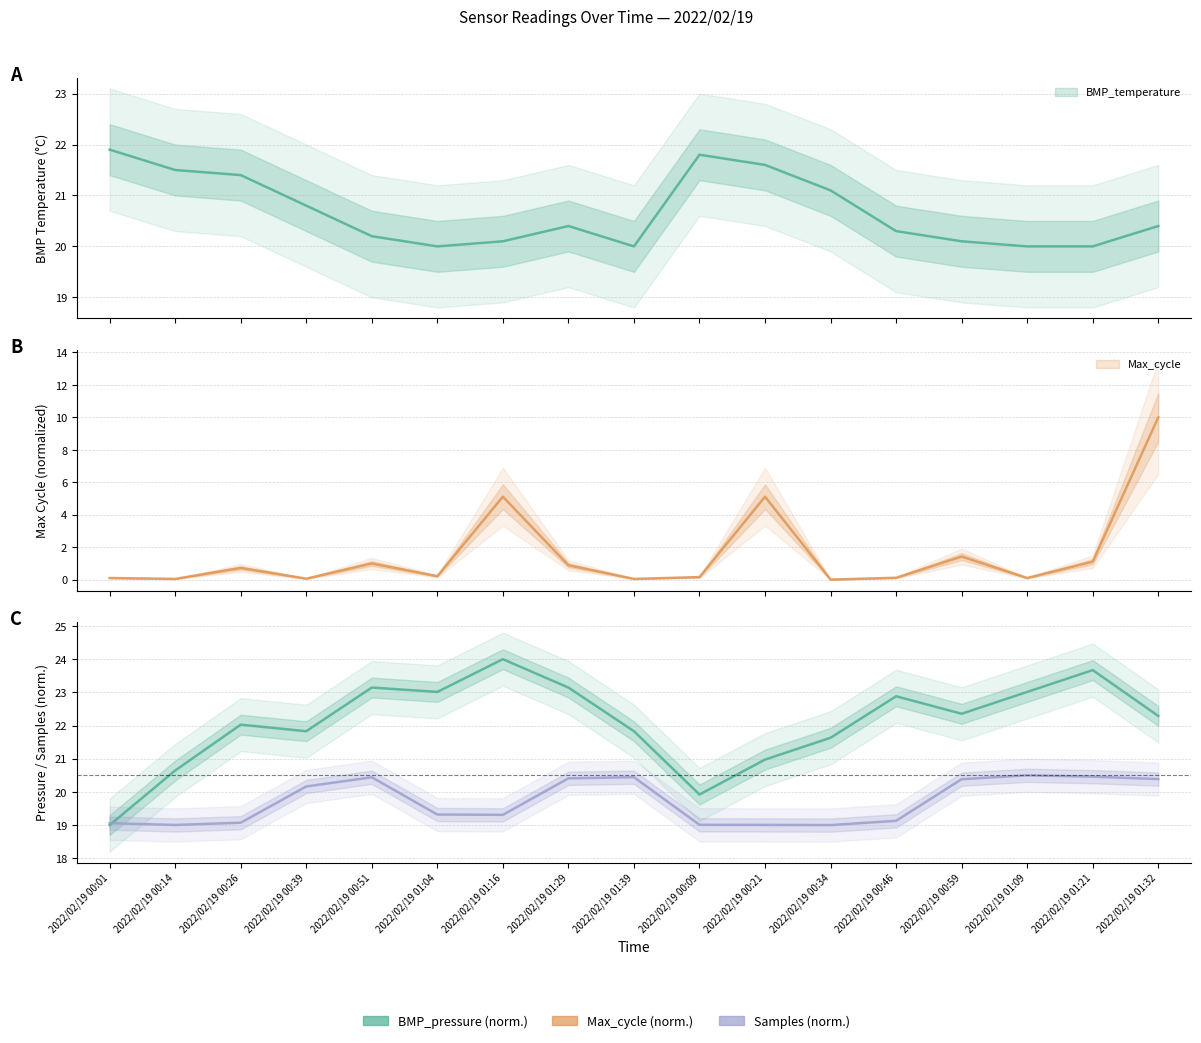

True or false: Samples and Max_cycle cross at least once.

False